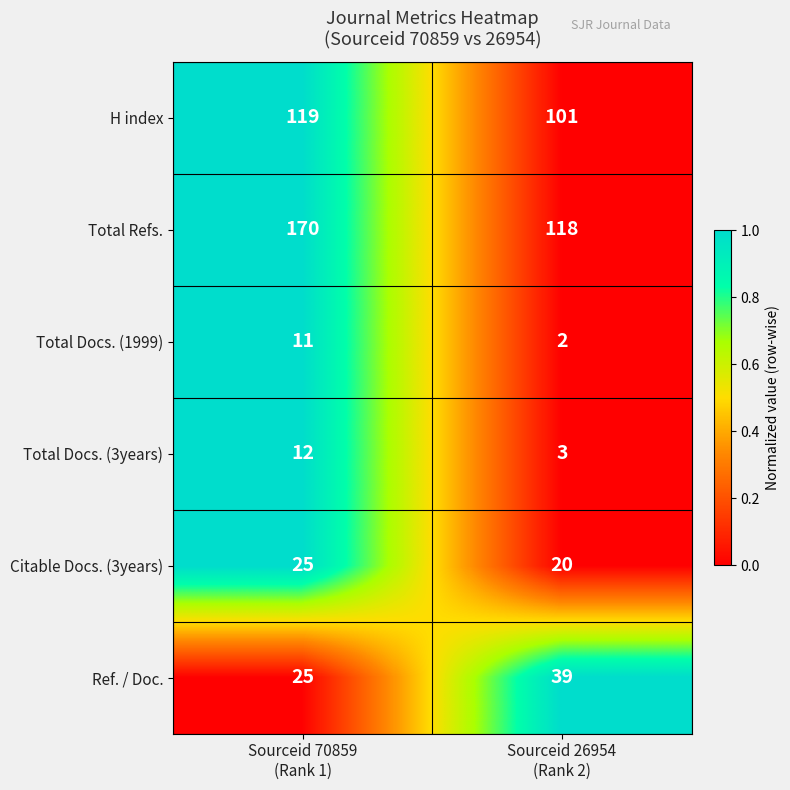

At which category is the sum across all series the highest?

Sourceid 70859
(Rank 1)